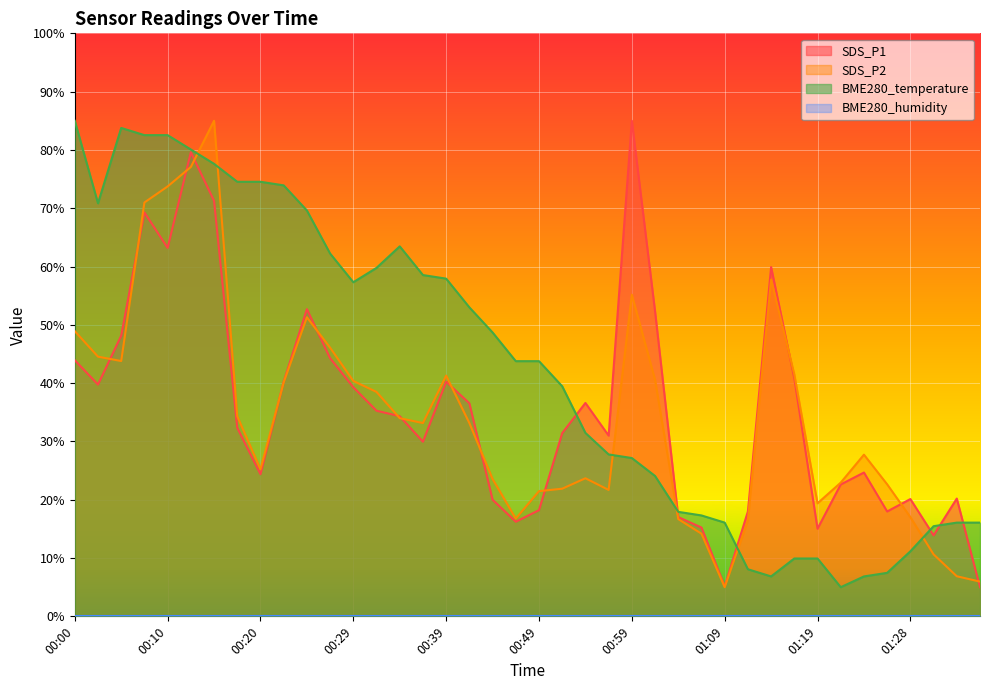

Between which two adjacent categories do BME280_temperature and SDS_P1 first intersect?

00:52 and 00:54